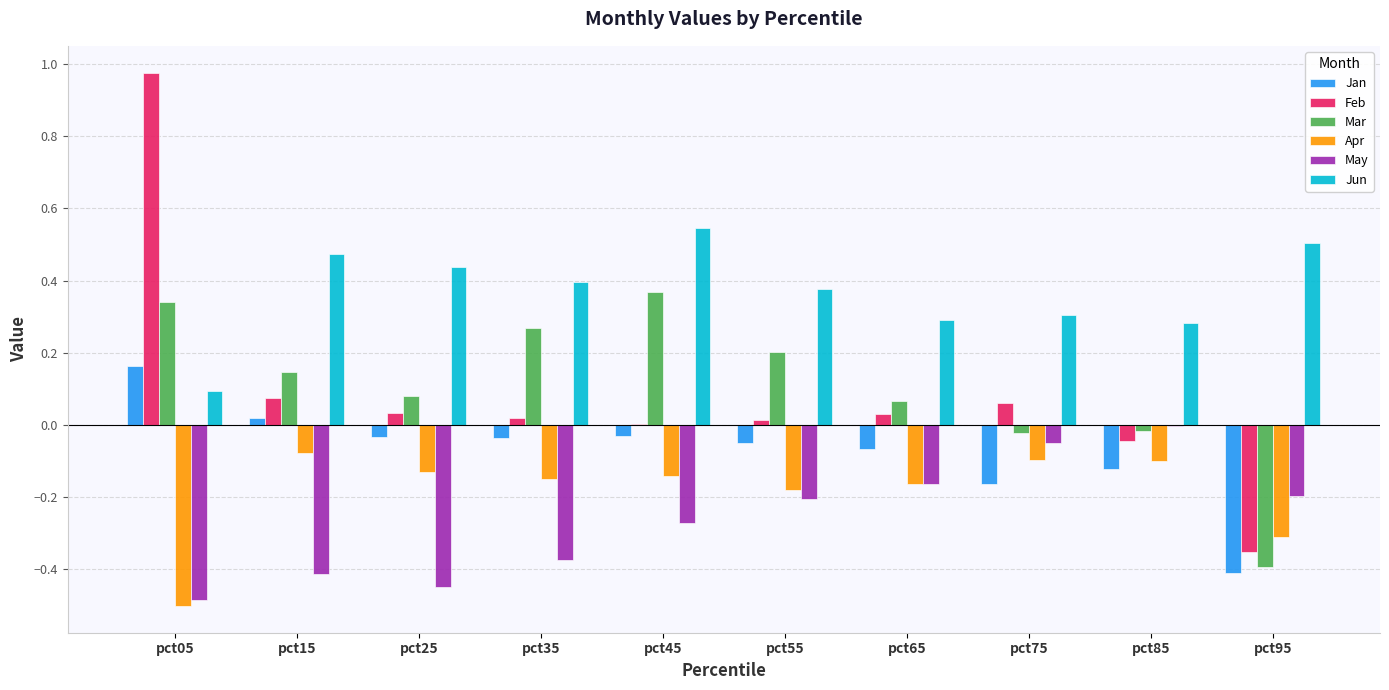

At which category is the sum across all series the highest?

pct05